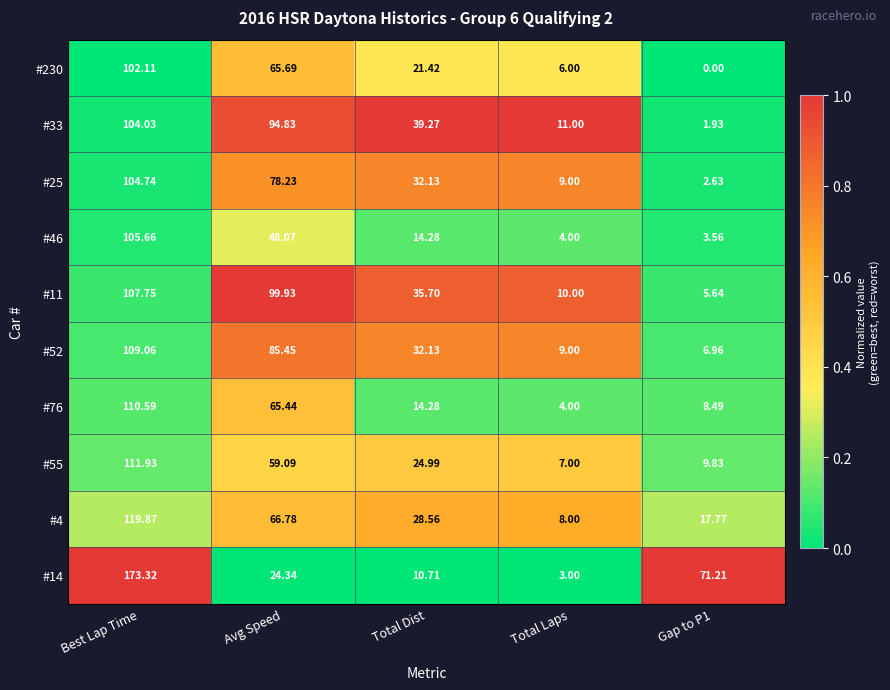

Where does the #55 series first go above 24?

Best Lap Time